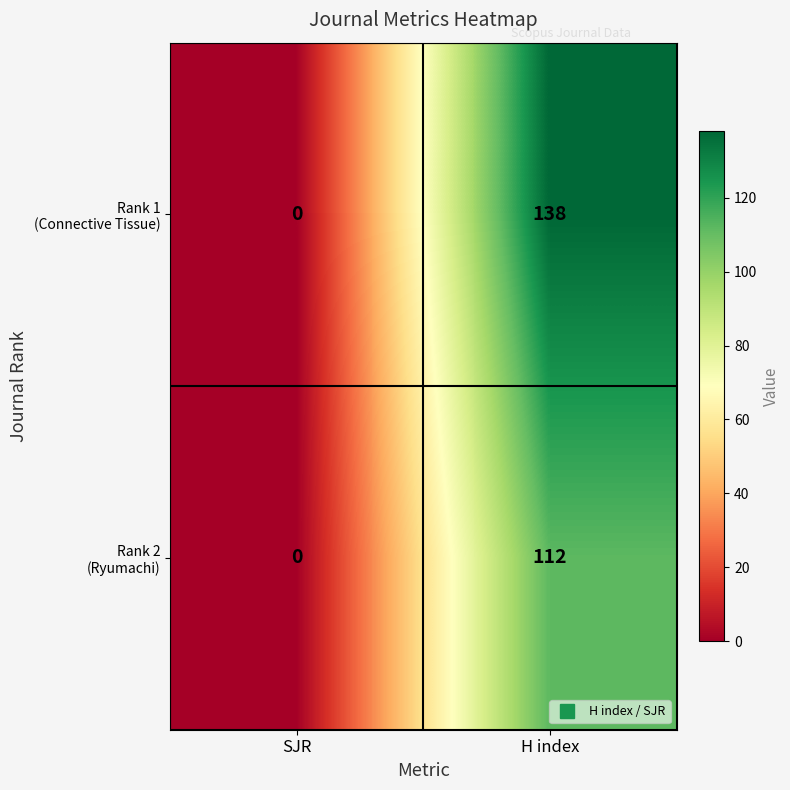

What is the total value across all series at H index?

250